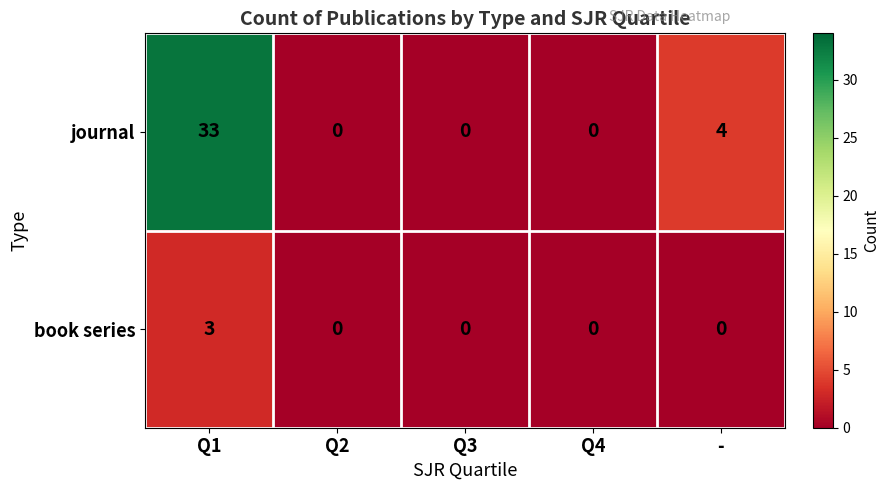

Count the number of data series in this chart.

2